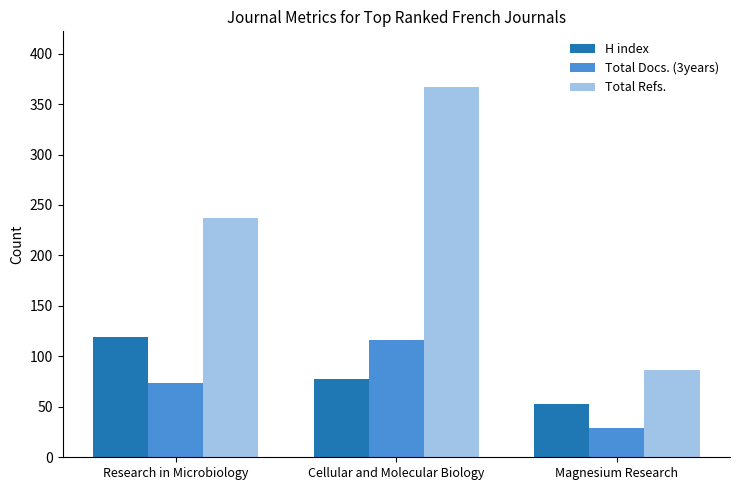

How many bars are there in total?

9